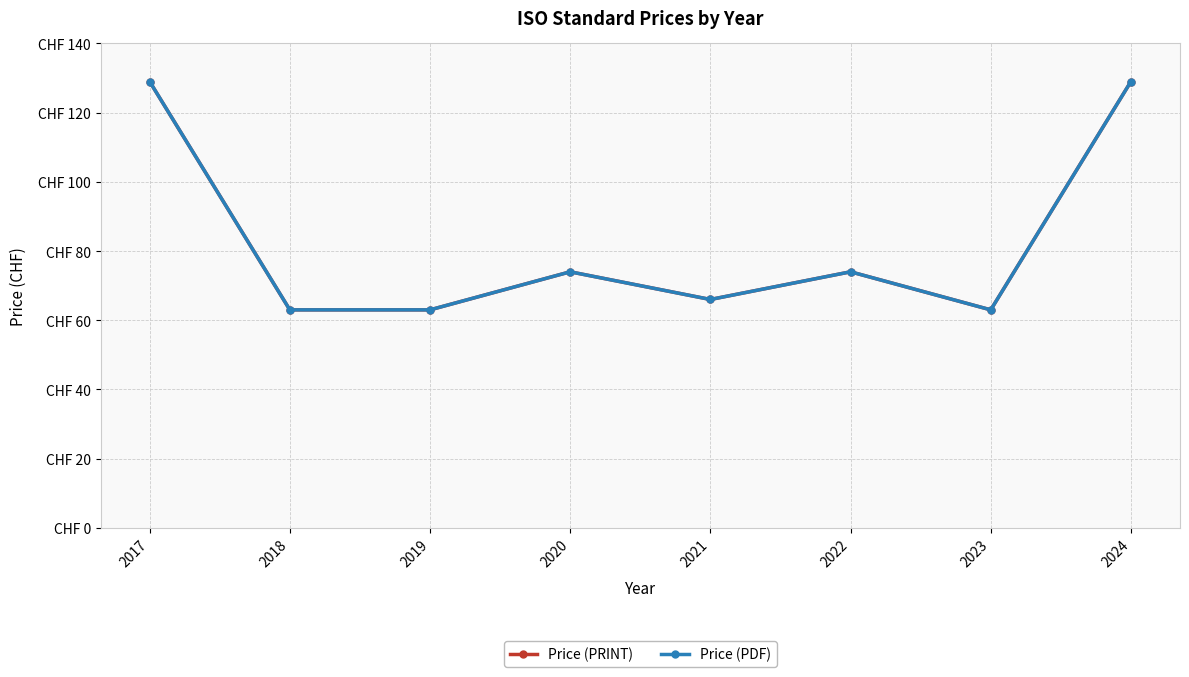

True or false: Price (PDF) and Price (PRINT) intersect in this chart.

False